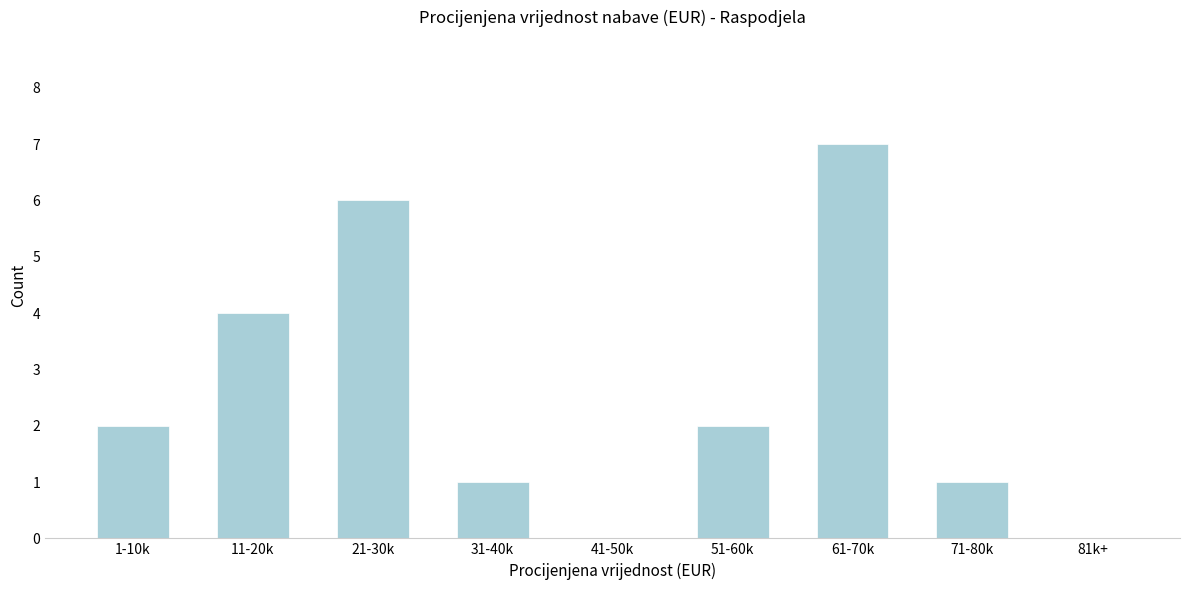

The value at 21-30k is 3. True or false?

False